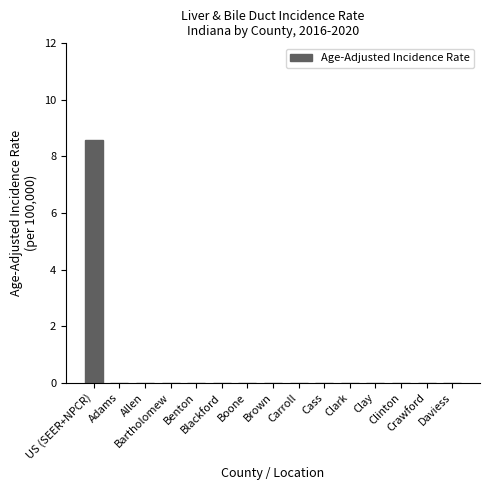

What is the maximum value shown in the chart?

8.6